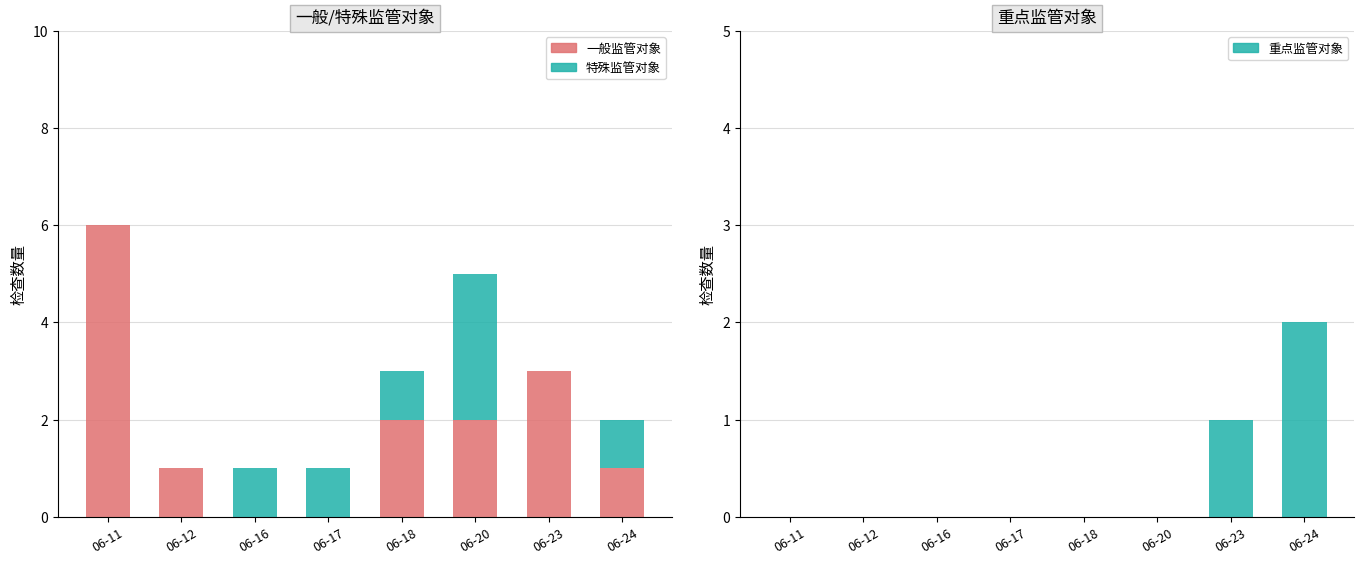

Rank the series by their maximum value, from highest to lowest.

一般监管对象, 特殊监管对象, 重点监管对象